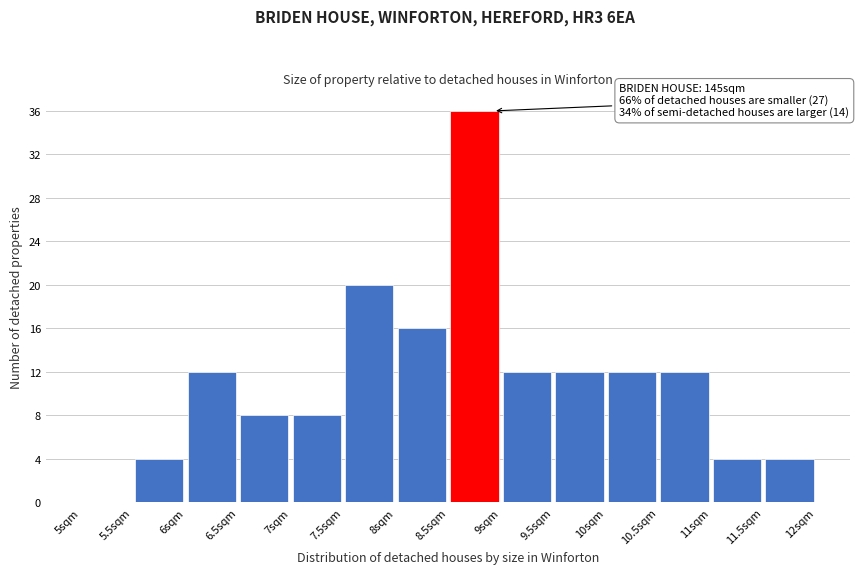

Over which range of the x-axis is the bar tallest?

8.5 to 9.0